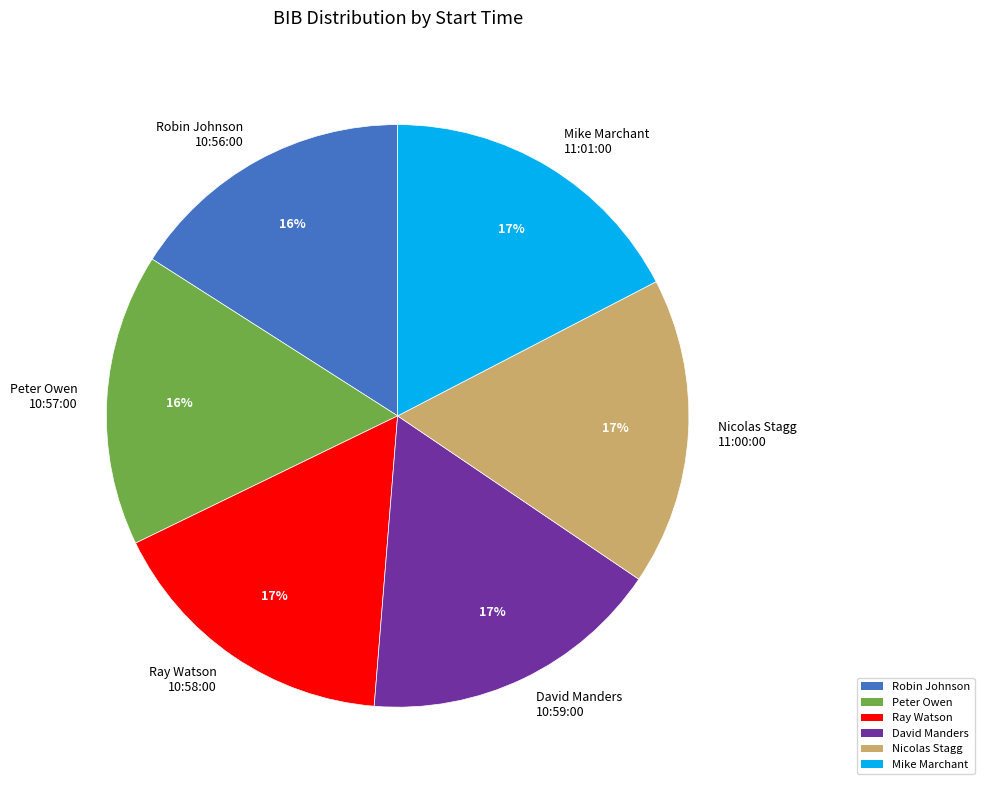

How many segments does this pie chart have?

6